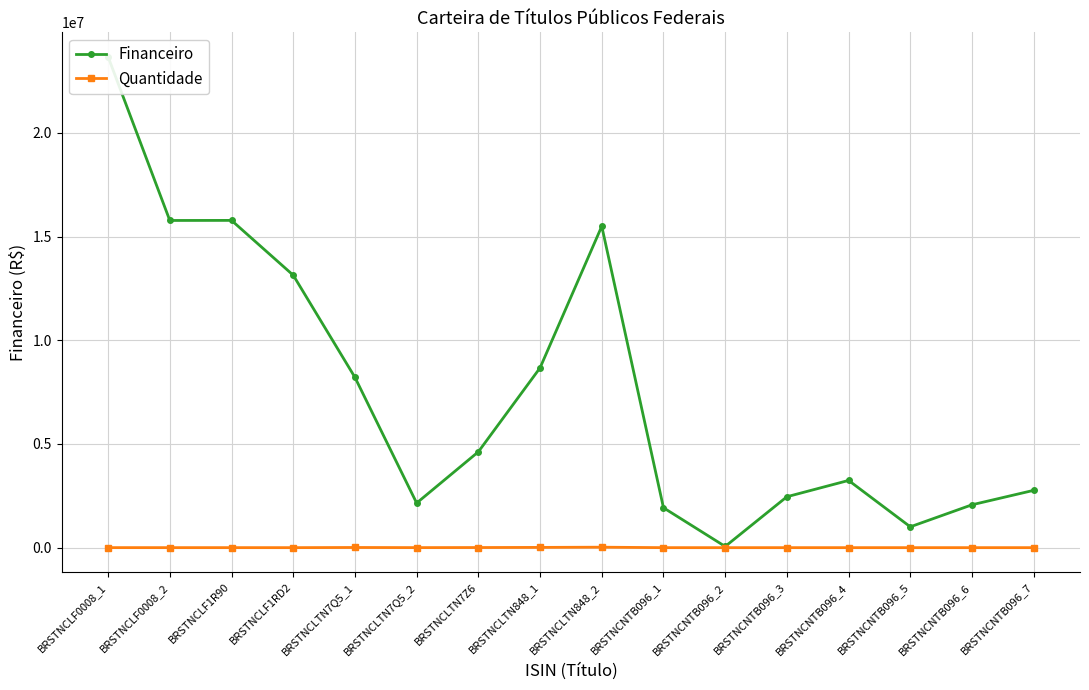

How many distinct data groups are displayed?

2